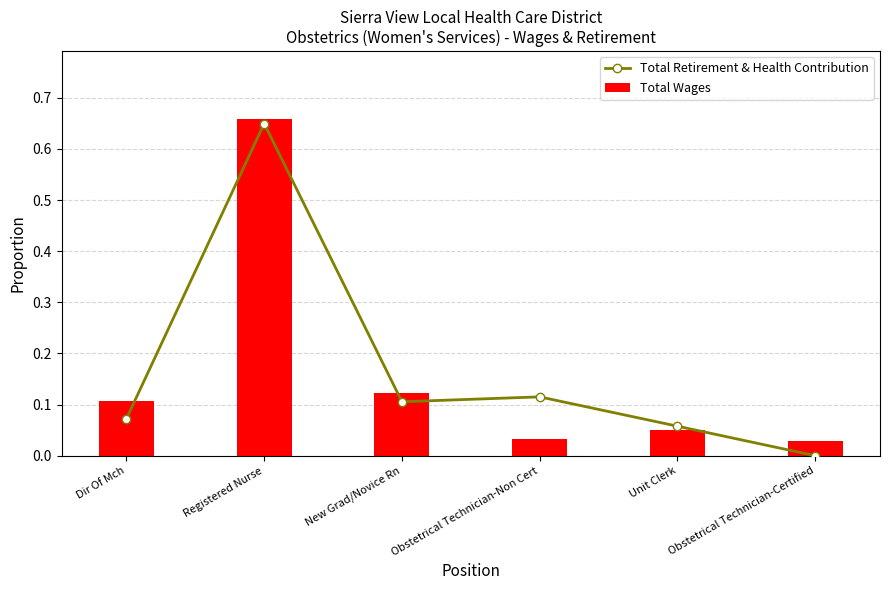

Rank the categories by Total Retirement & Health Contribution value from lowest to highest.

Obstetrical Technician-Certified, Unit Clerk, Dir Of Mch, New Grad/Novice Rn, Obstetrical Technician-Non Cert, Registered Nurse